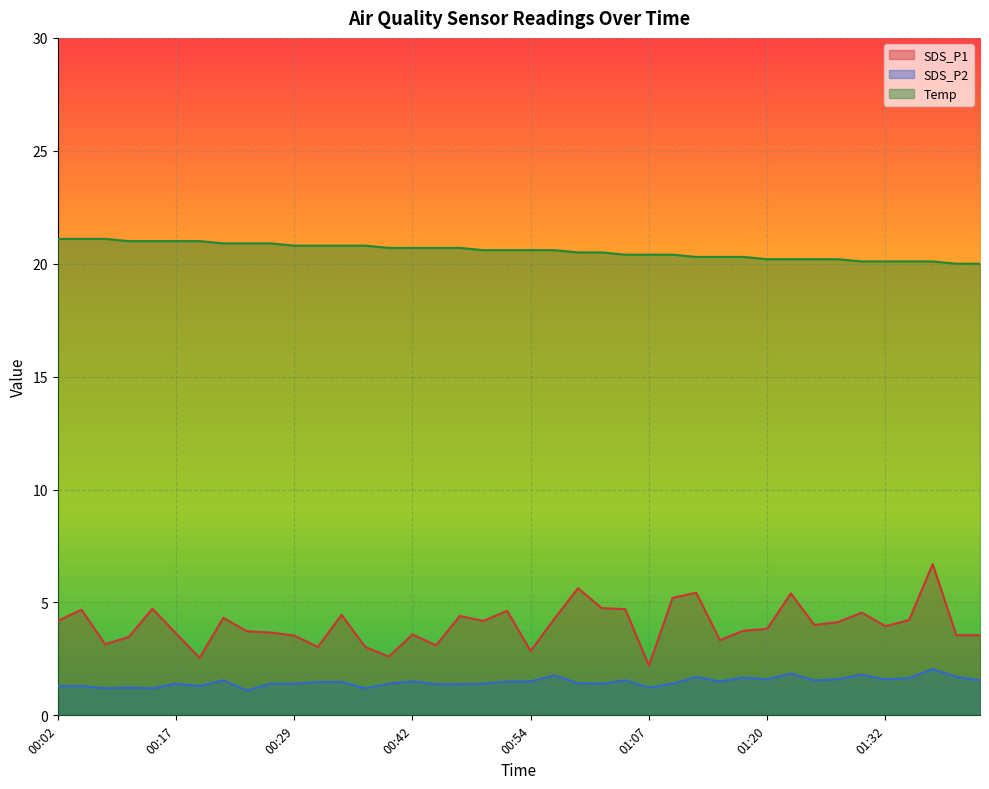

How many lines are shown in the chart?

3